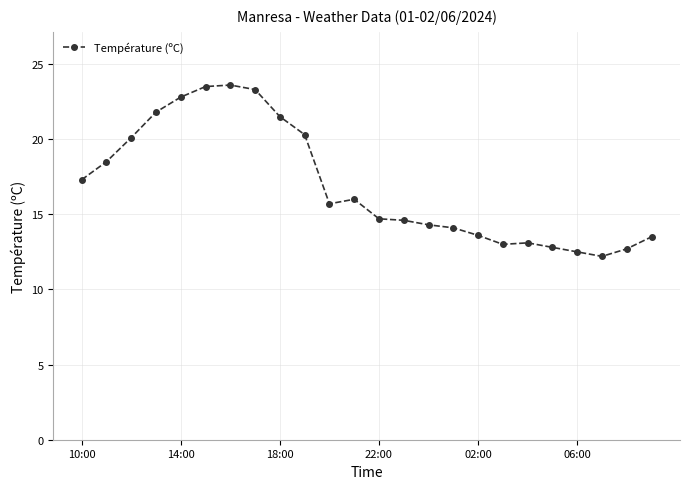

True or false: there are more than 1 points higher than both neighbors.

True